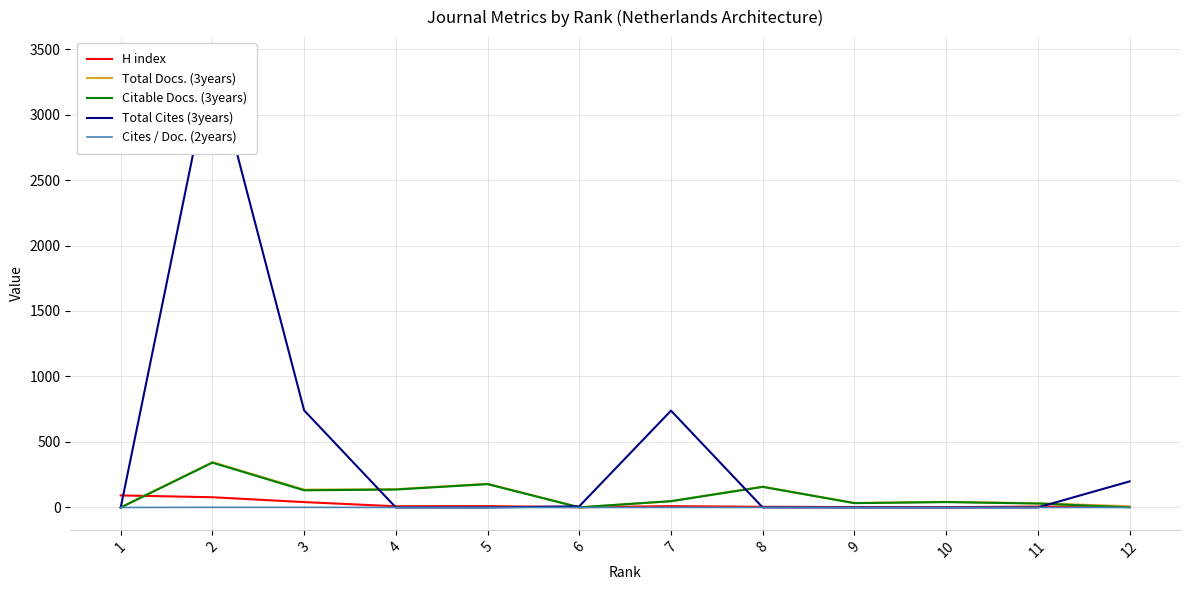

List the series in order of their peak value, highest first.

Total Cites (3years), Total Docs. (3years), Citable Docs. (3years), H index, Cites / Doc. (2years)